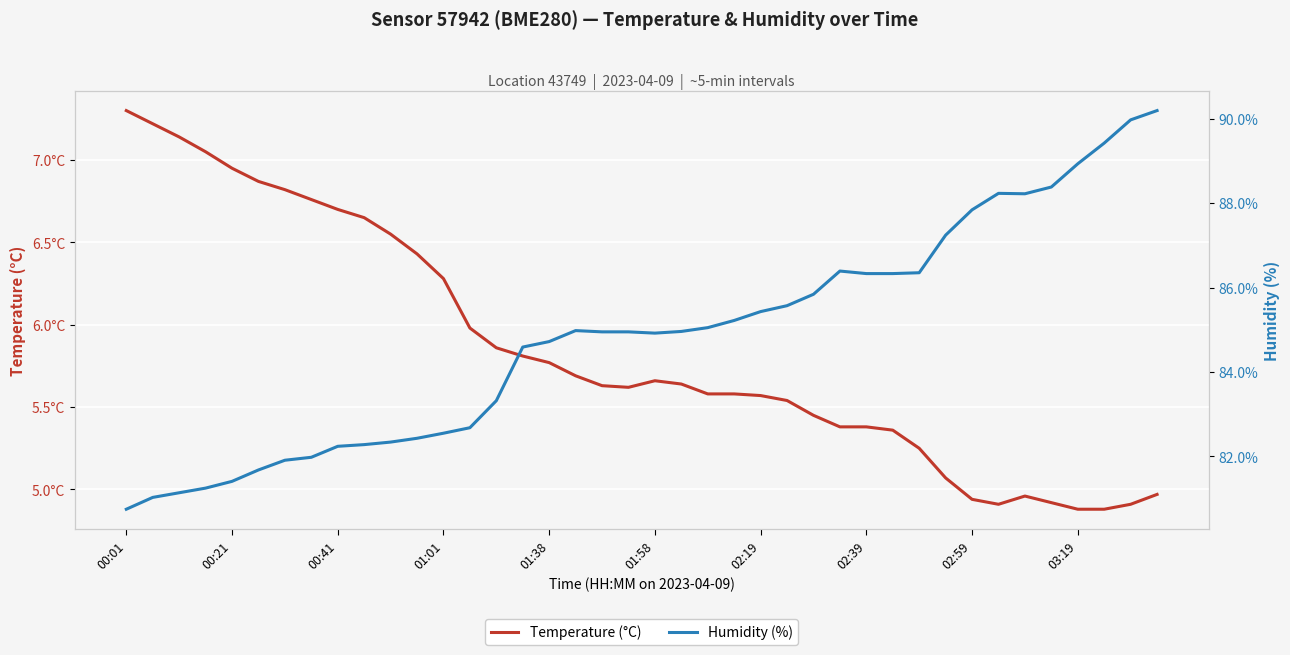

At which category is the sum across all series the highest?

39